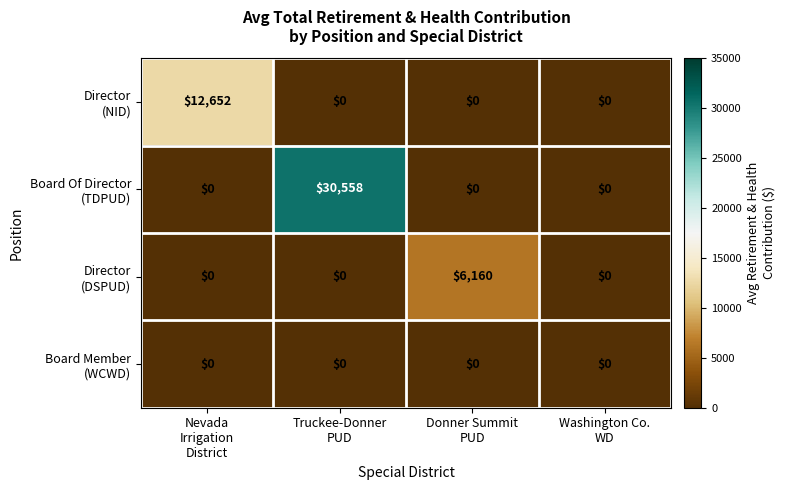

What is the maximum value shown in the chart?

30558